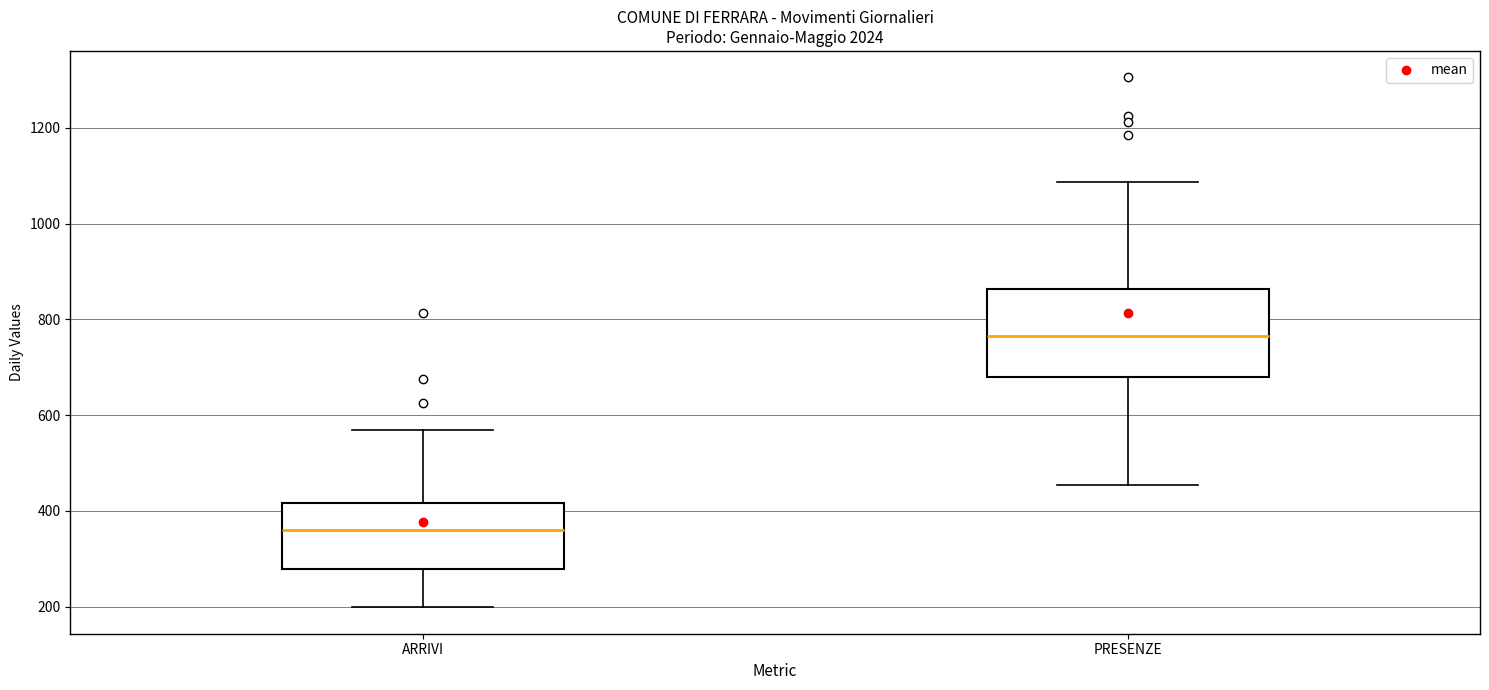

Which box has the lowest median line?

ARRIVI